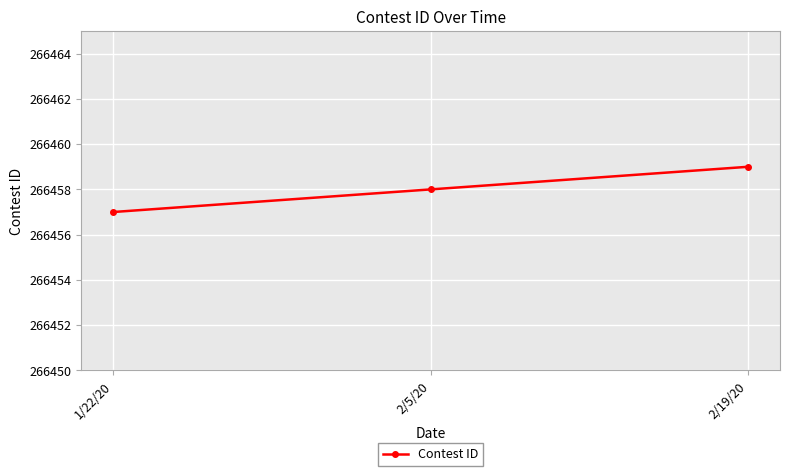

Does the chart have visible grid lines?

Yes